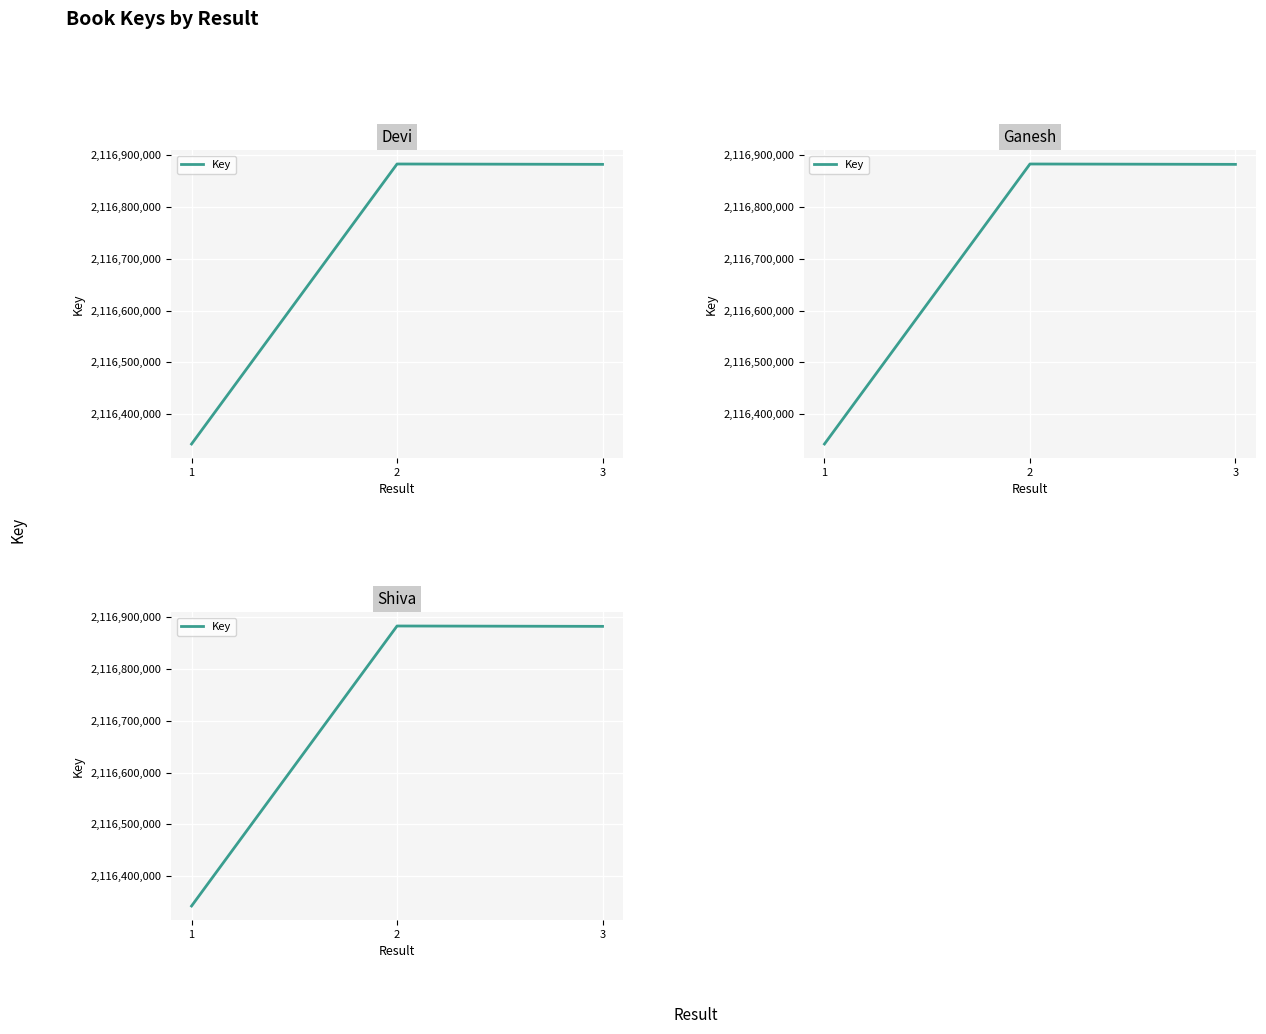

Rank the categories by value from lowest to highest.

1, 3, 2